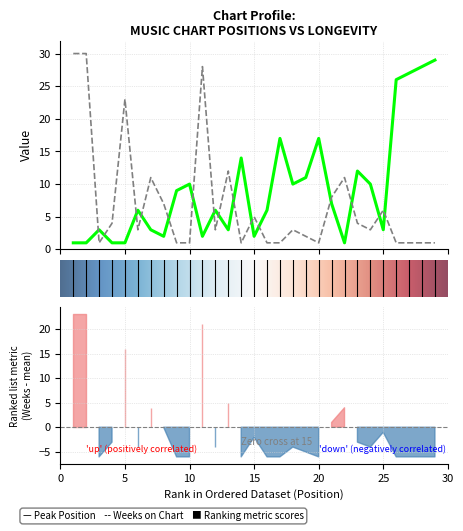

Where is Weeks on Chart nearest to the value 15?

13